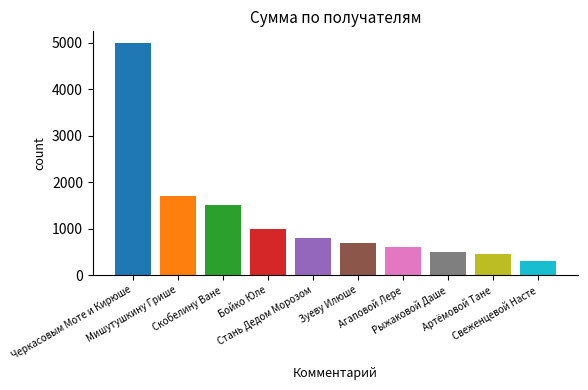

List the labels in order of value, largest first.

Черкасовым Моте и Кирюше, Мишутушкину Грише, Скобелину Ване, Бойко Юле, Стань Дедом Морозом, Зуеву Илюше, Агаповой Лере, Рыжаковой Даше, Артёмовой Тане, Свеженцевой Насте